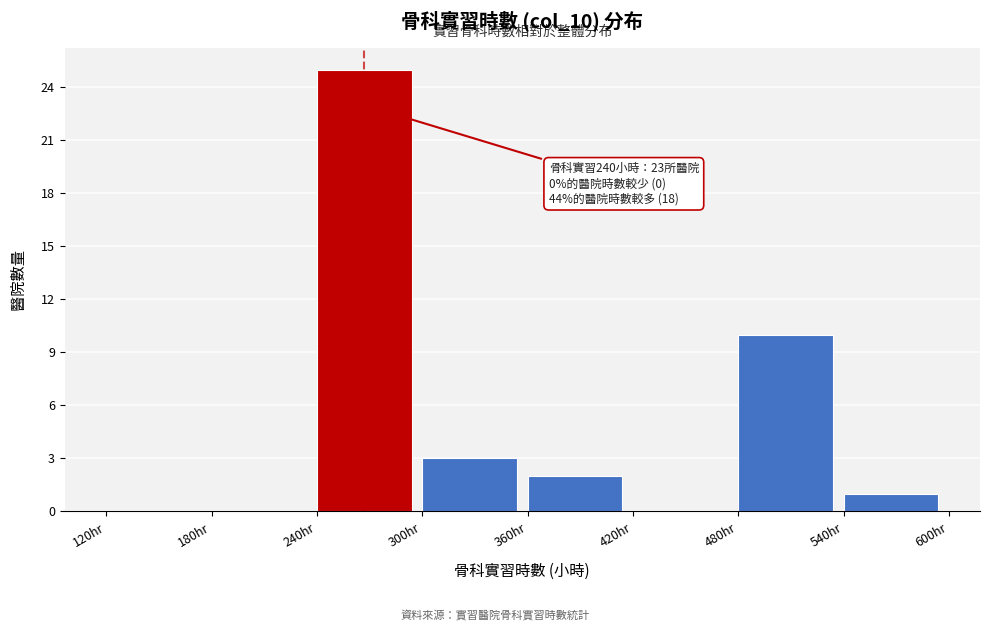

Over which range of the x-axis is the bar tallest?

240 to 300